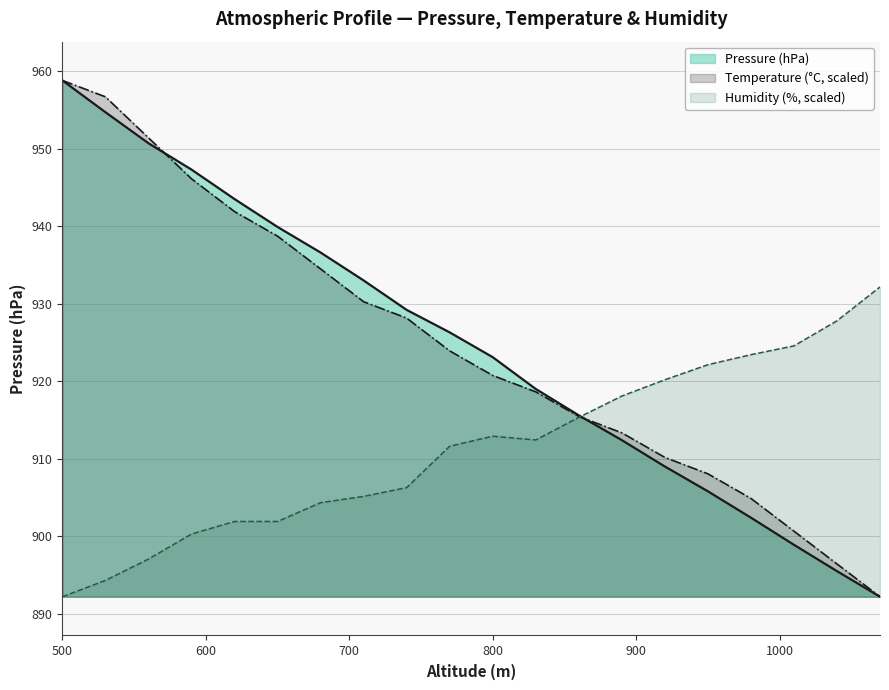

Reading right to left, extract all data points from this chart.

1070=892.2	1040=895.5	1010=898.9	980=902.4	950=905.8	920=909.0	890=912.4	860=915.6	830=919.0	800=923.1	770=926.3	740=929.2	710=933.0	680=936.6	650=939.9	620=943.5	590=947.3	560=950.7	530=954.7	500=958.8